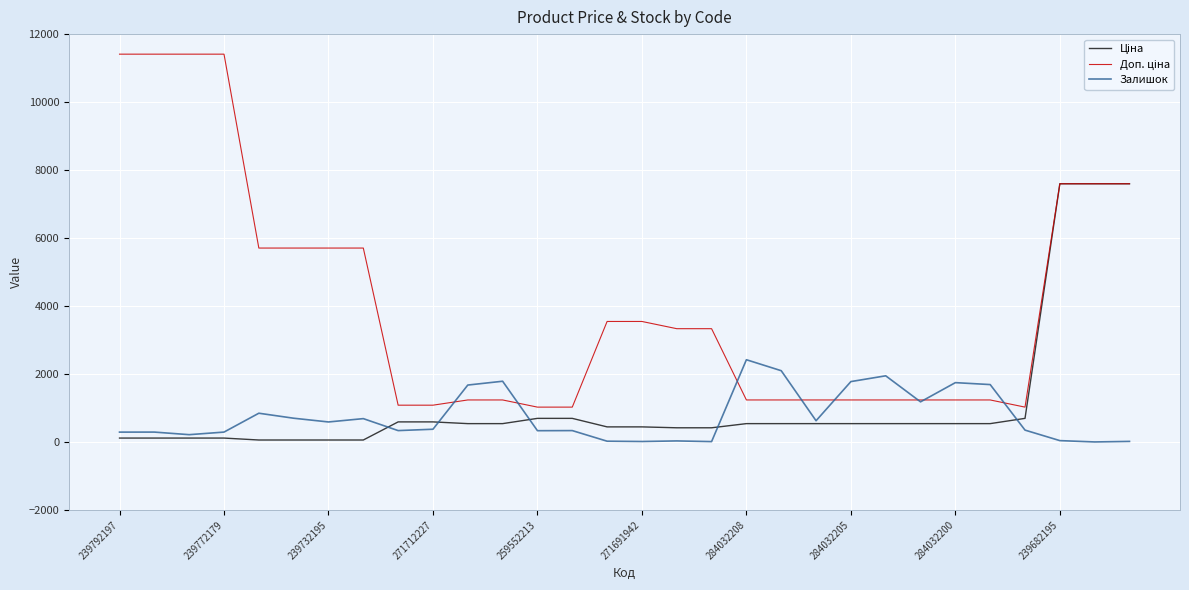

What is the label of the 1st point from the right?

29